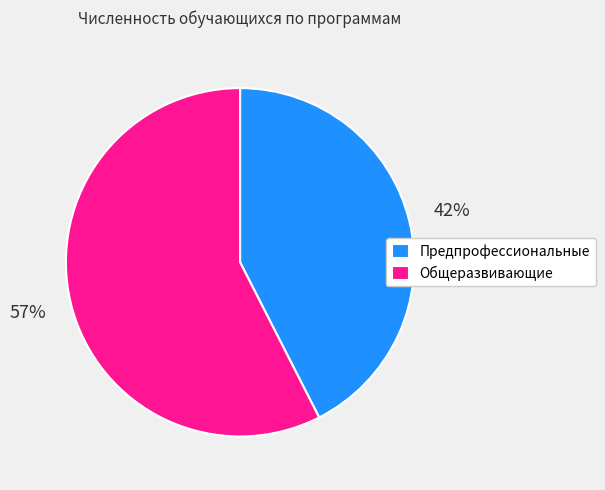

To the nearest percent, what is the combined percentage of Предпрофессиональные and Общеразвивающие?

100%